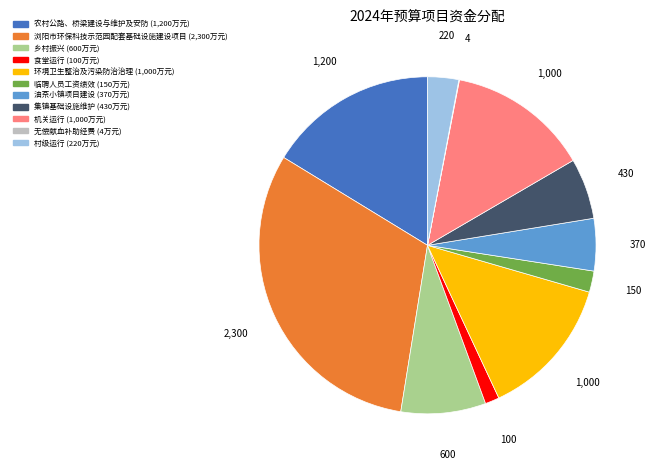

True or false: 乡村振兴 accounts for 8% of the total.

True